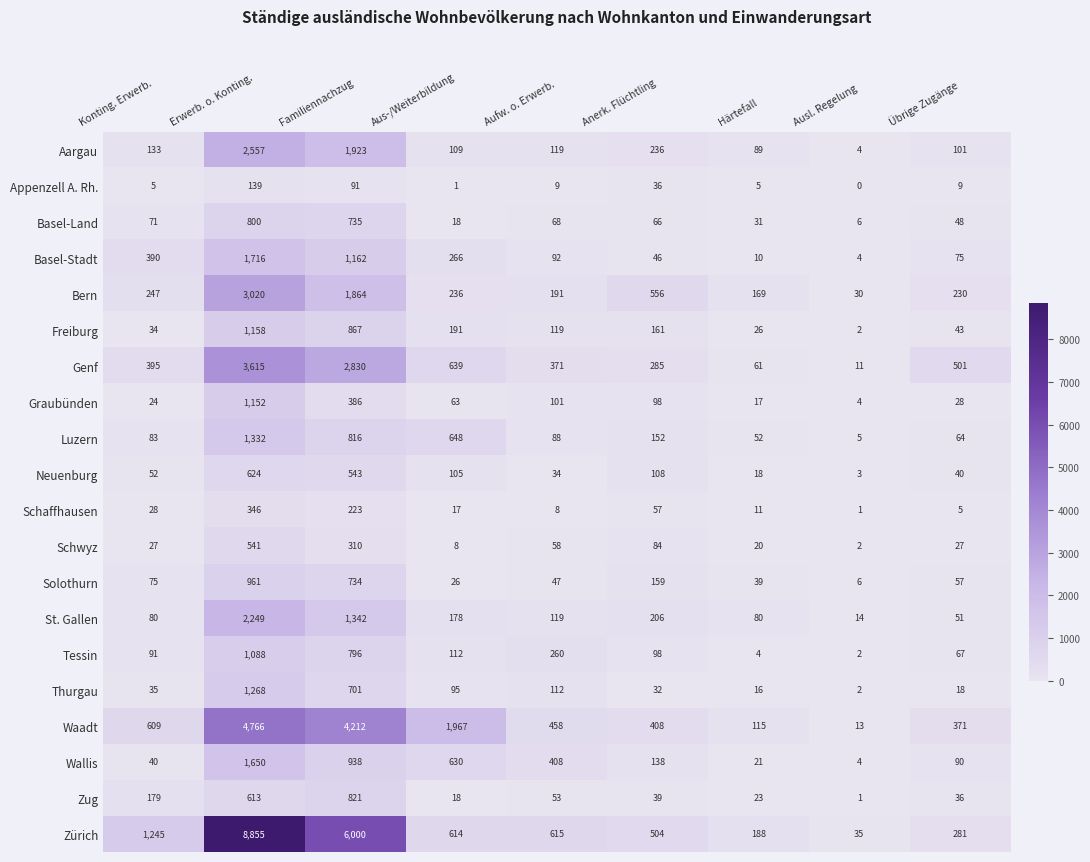

What is the total value across all series at Aus-/Weiterbildung?

5941